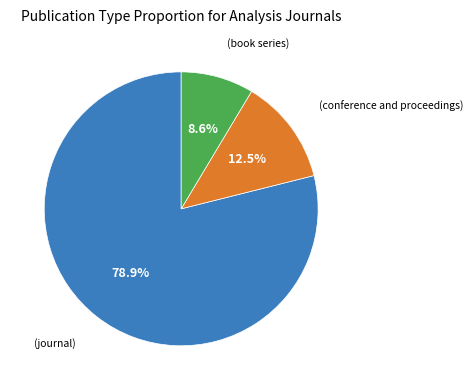

How many segments does this pie chart have?

3